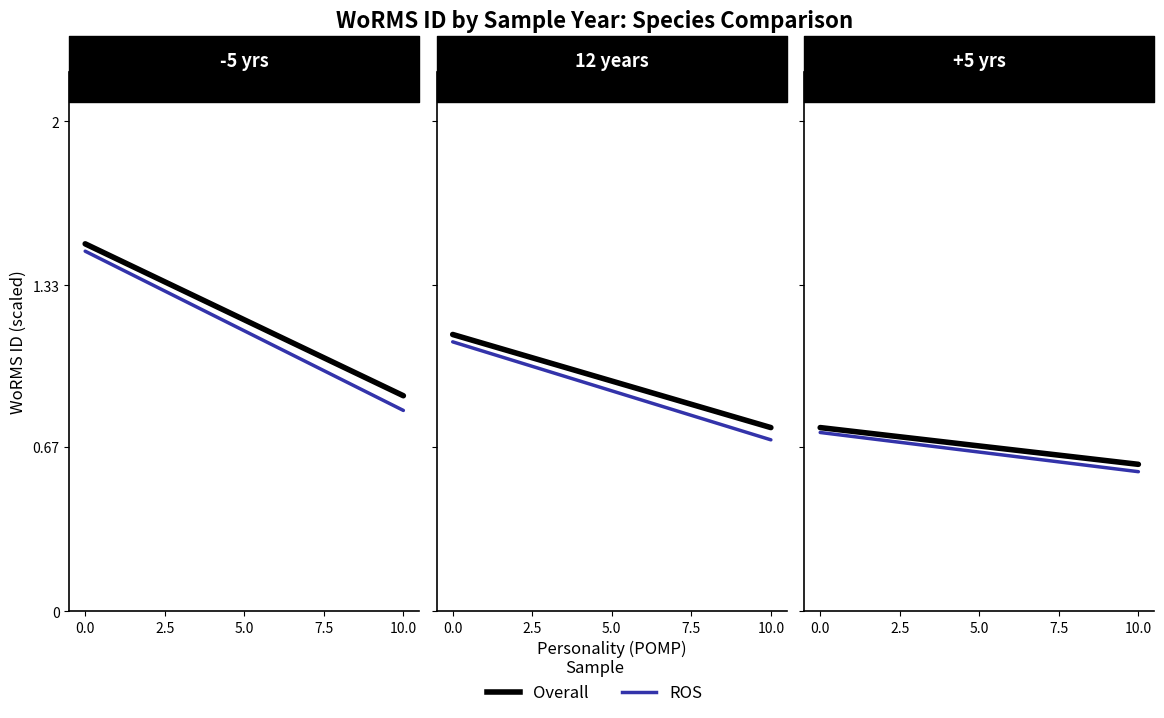

True or false: Overall has more than 0 points higher than both neighbors.

False